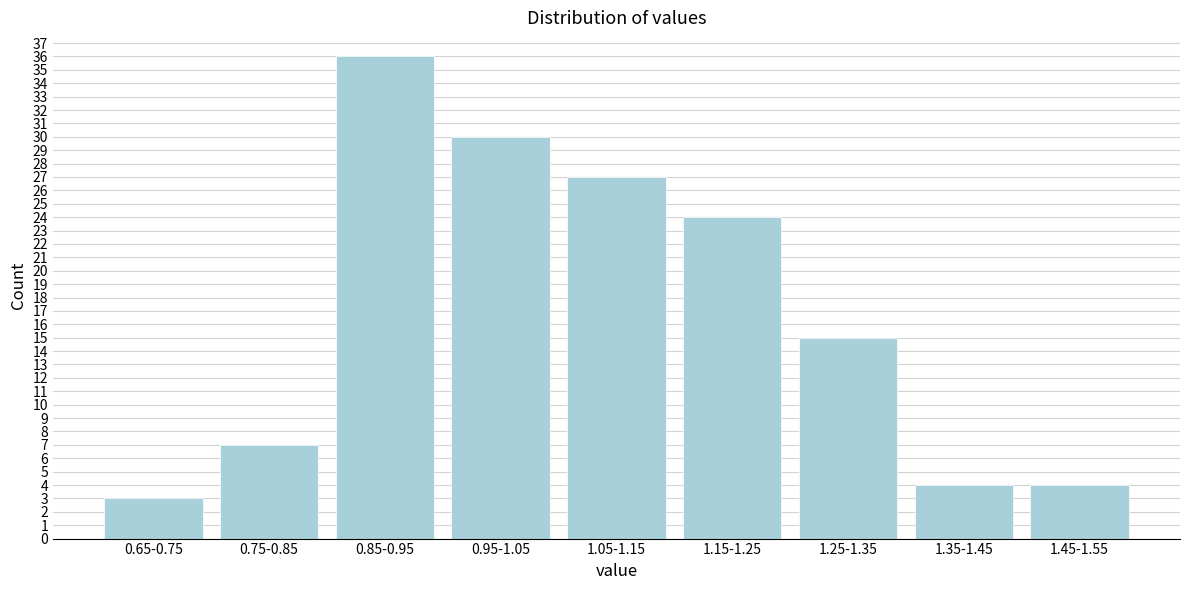

Reading left to right, transcribe all the data shown in this chart.

3	7	36	30	27	24	15	4	4